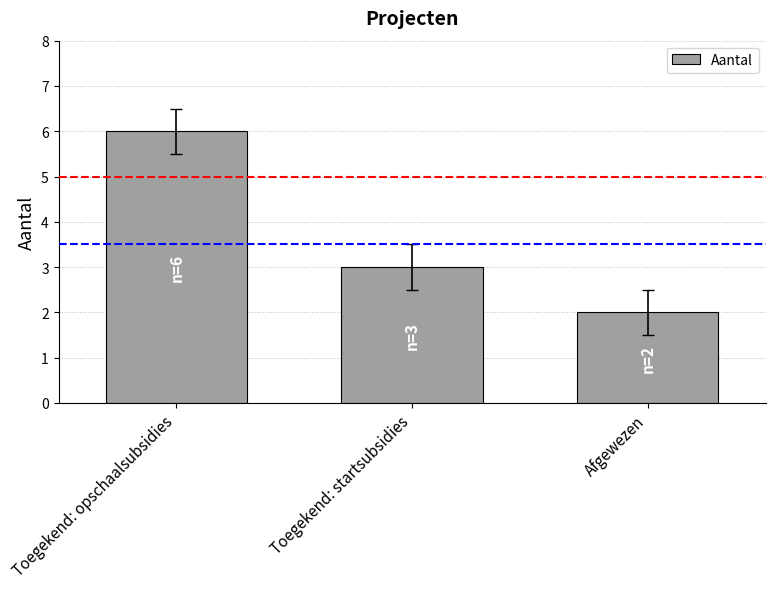

At which label does the data first exceed 3?

Toegekend: opschaalsubsidies